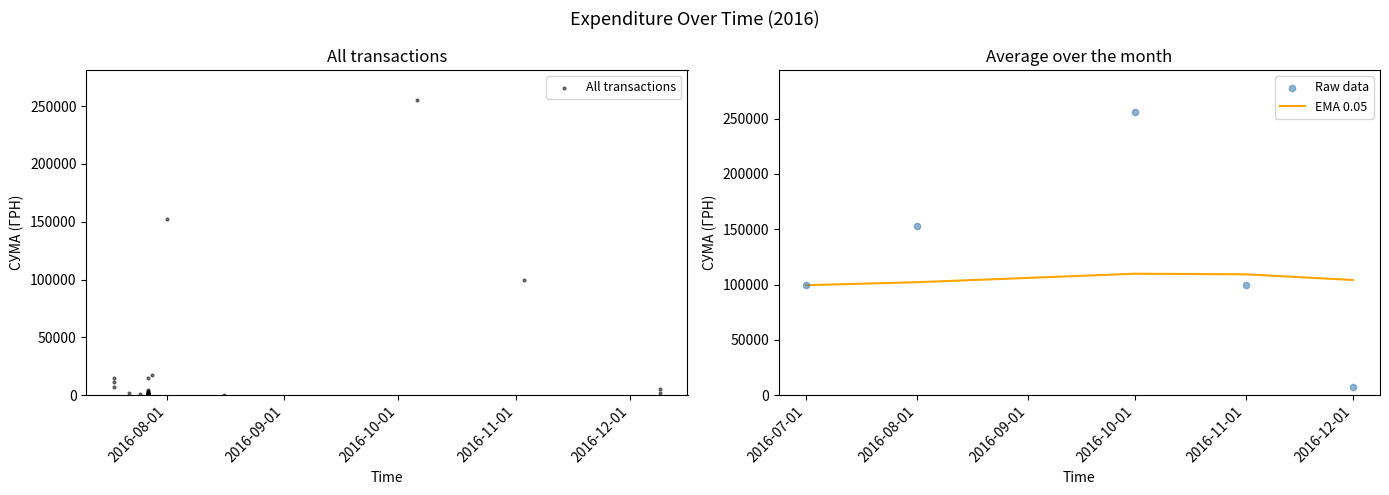

What is the minimum value for EMA 0.05?

99458.9